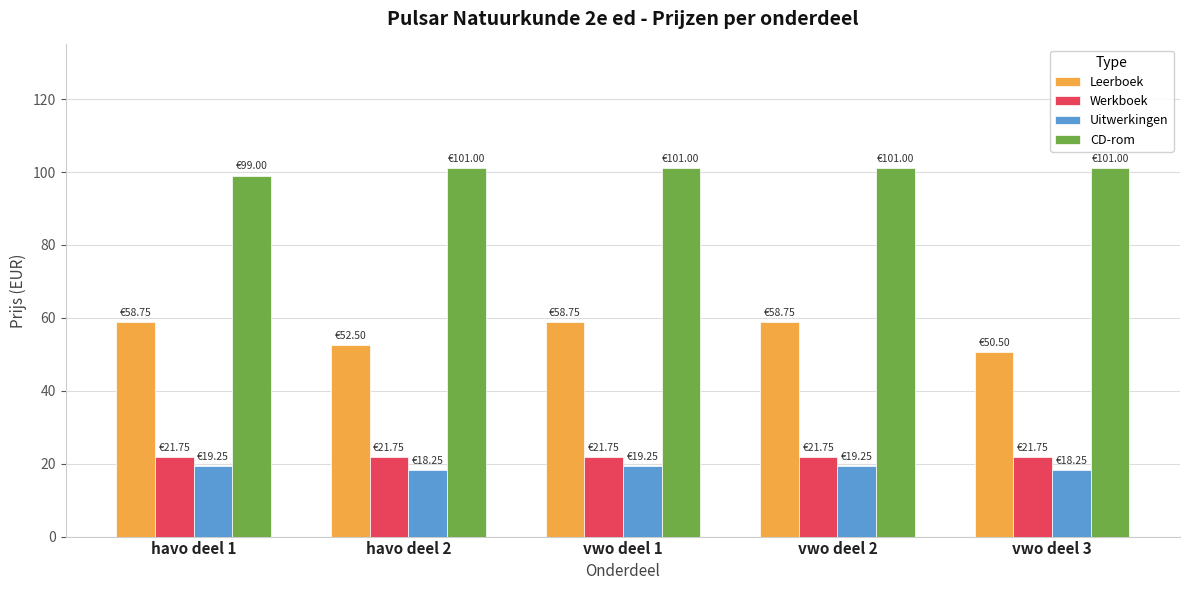

True or false: Leerboek has a value of 98.1 at vwo deel 2.

False